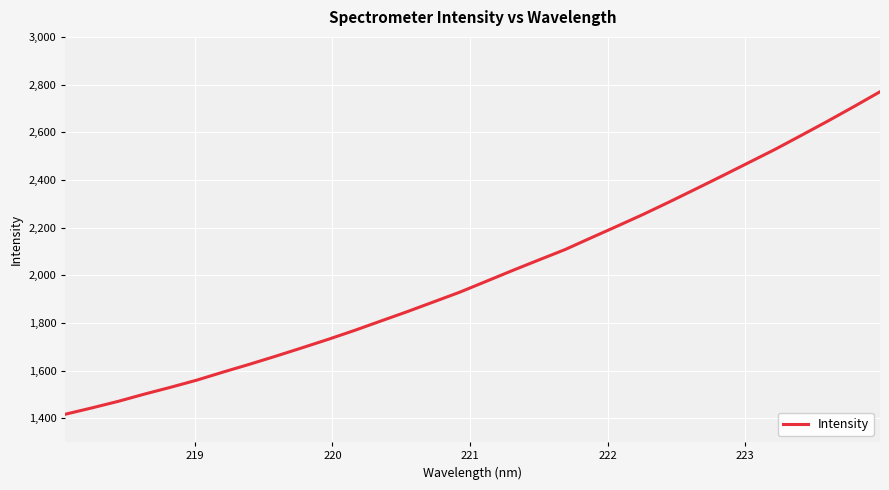

What is the difference between the maximum and minimum values?

1352.6